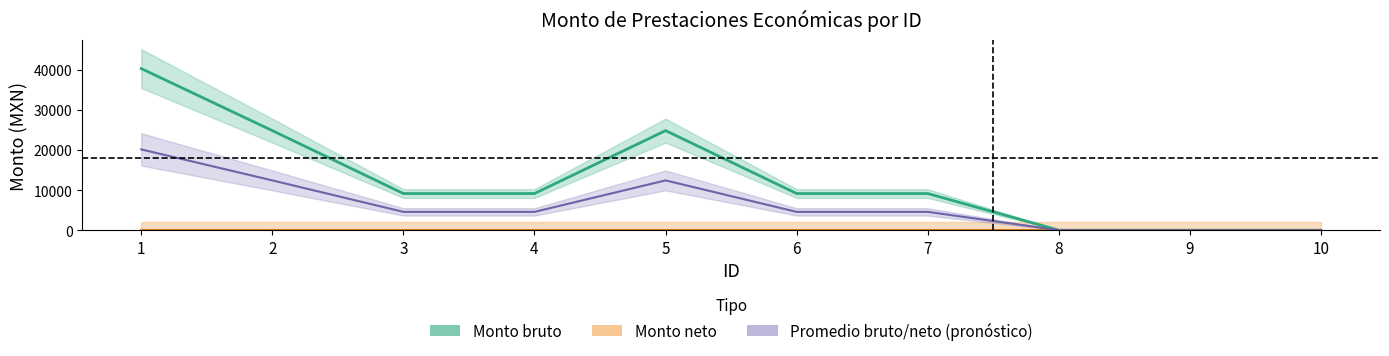

Where does the data first go above 9143?

1